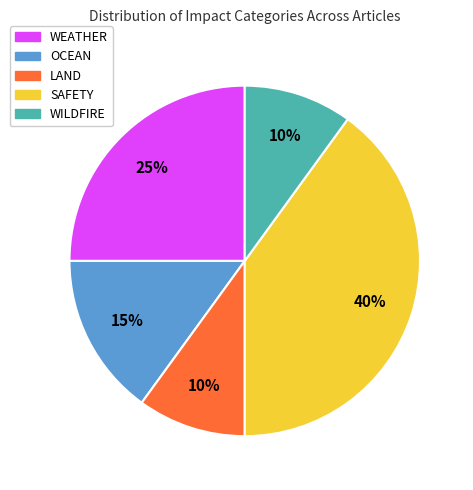

Which slice is the largest?

SAFETY